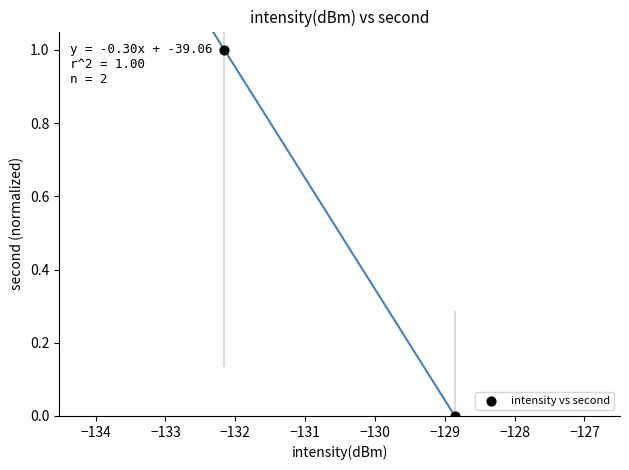

What is the range of Y values (max minus min)?

1.0